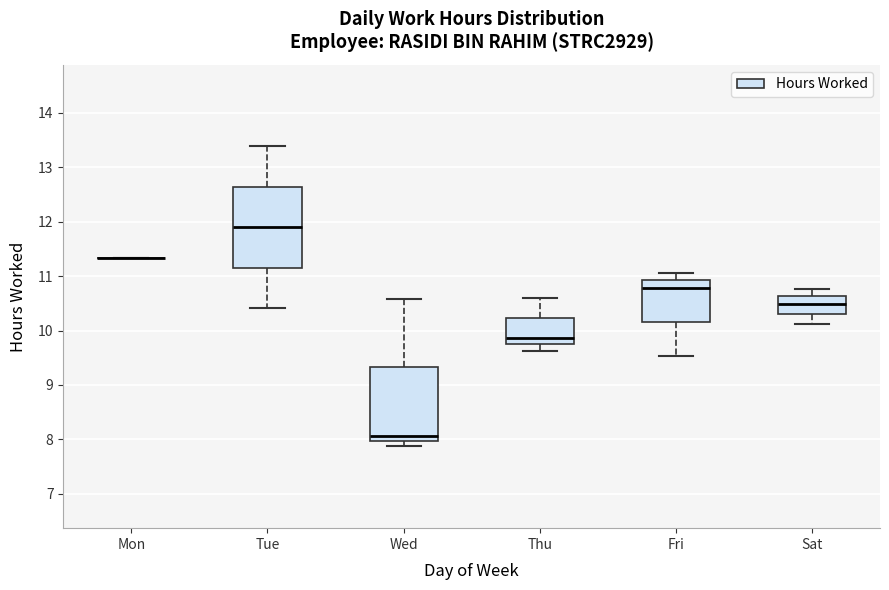

Comparing the boxes themselves (not the whiskers), which one is the tallest?

Tue